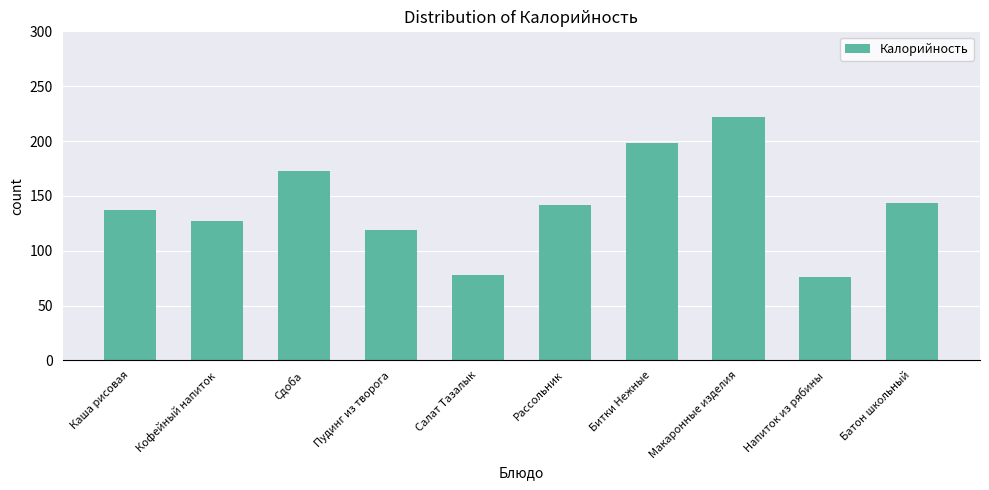

What value does the data have at Пудинг из творога?

118.7